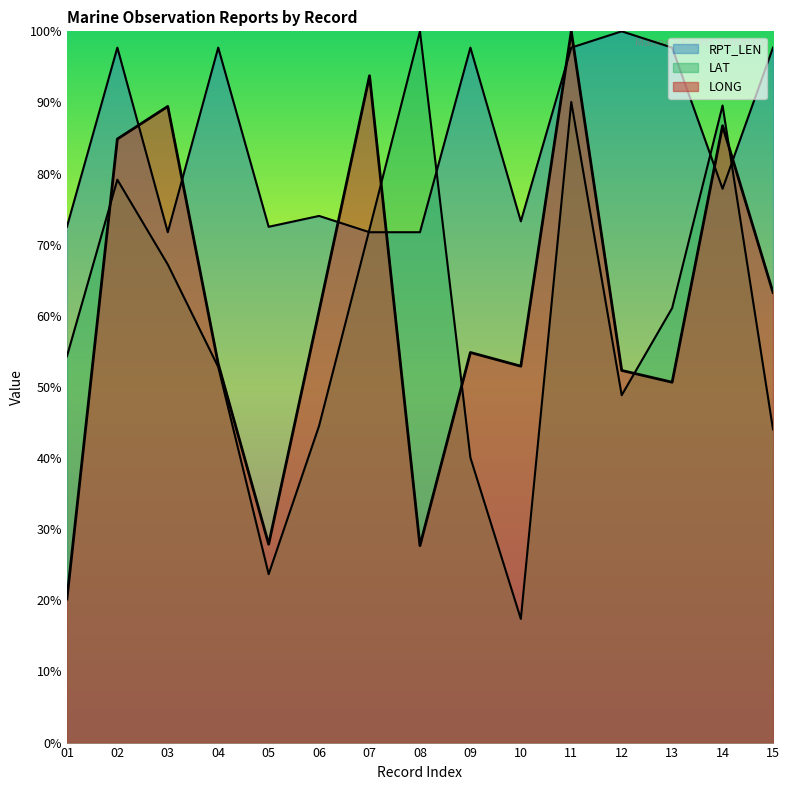

The LONG series shows 27.9 at 05. True or false?

True